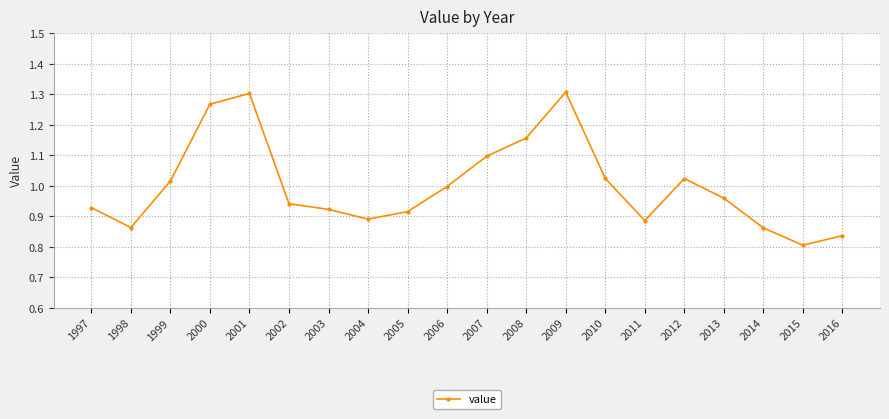

The value at 2002 is 0.5. True or false?

False